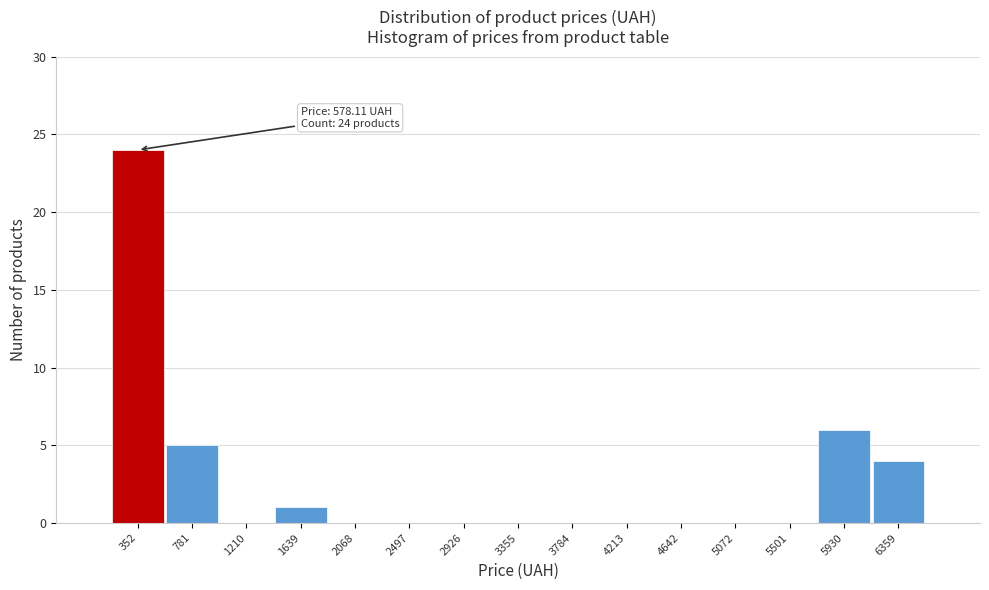

Reading left to right, extract all data points from this chart.

352=24	781=5	1210=0	1639=1	2068=0	2497=0	2926=0	3355=0	3784=0	4213=0	4642=0	5072=0	5501=0	5930=6	6359=4